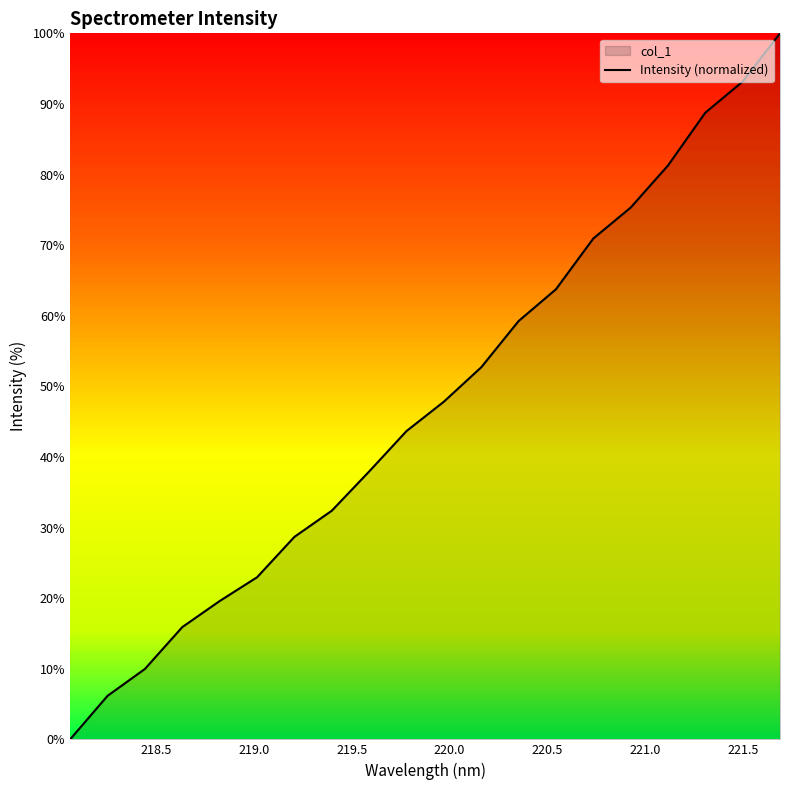

How many data points are less than 47?

10